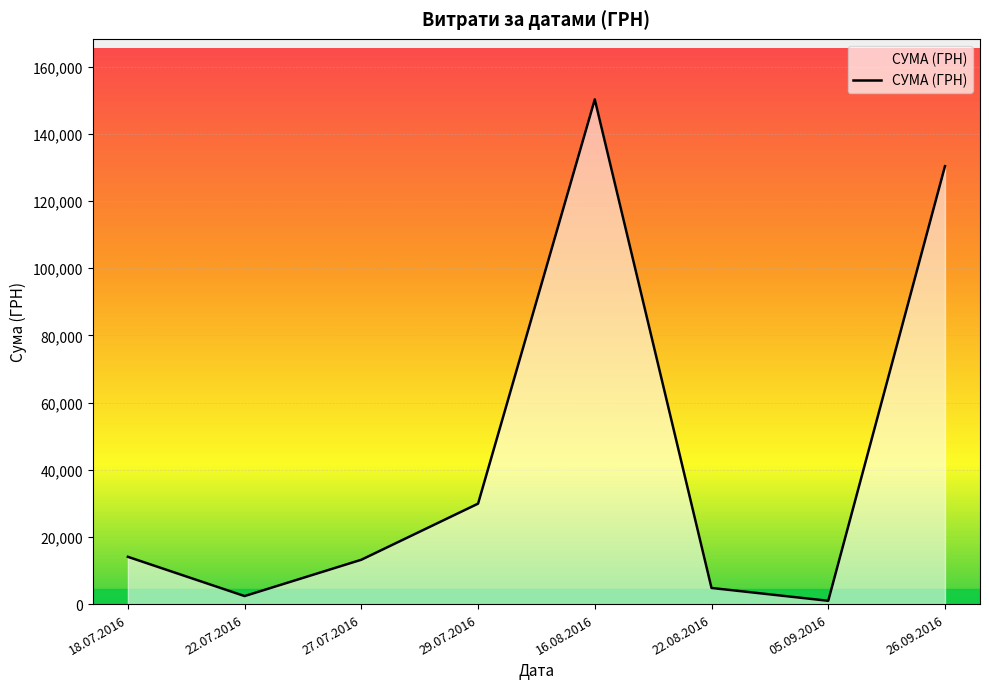

Reading left to right, what are all the values shown in this chart?

14071.0	2387.9	13201.0	29898.2	150229.0	4800.0	979.2	130350.0